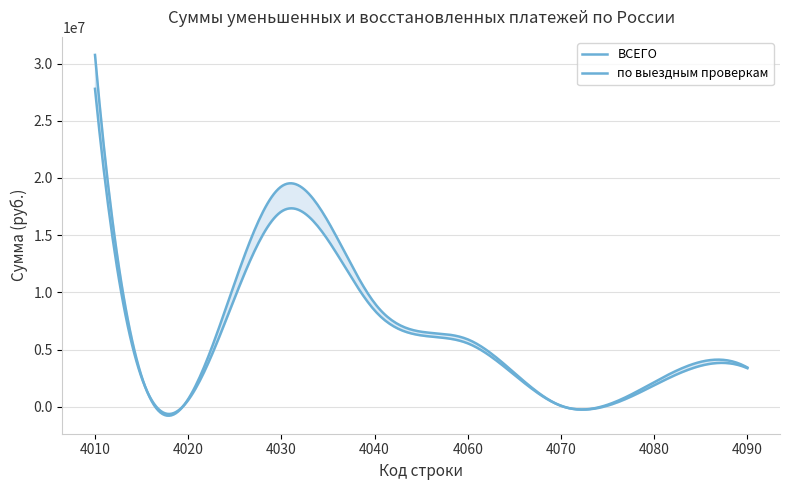

Rank the series at 4090 from highest to lowest value.

ВСЕГО, по выездным проверкам